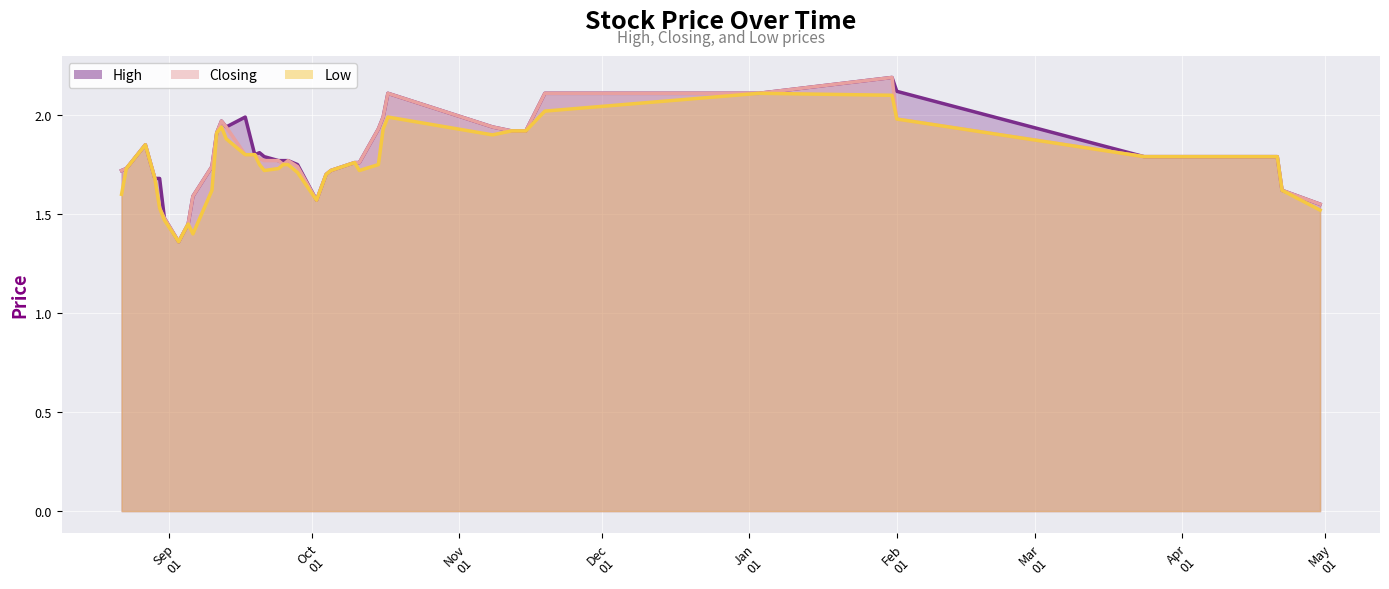

What is the total value across all series at 10/09/2023?

5.1